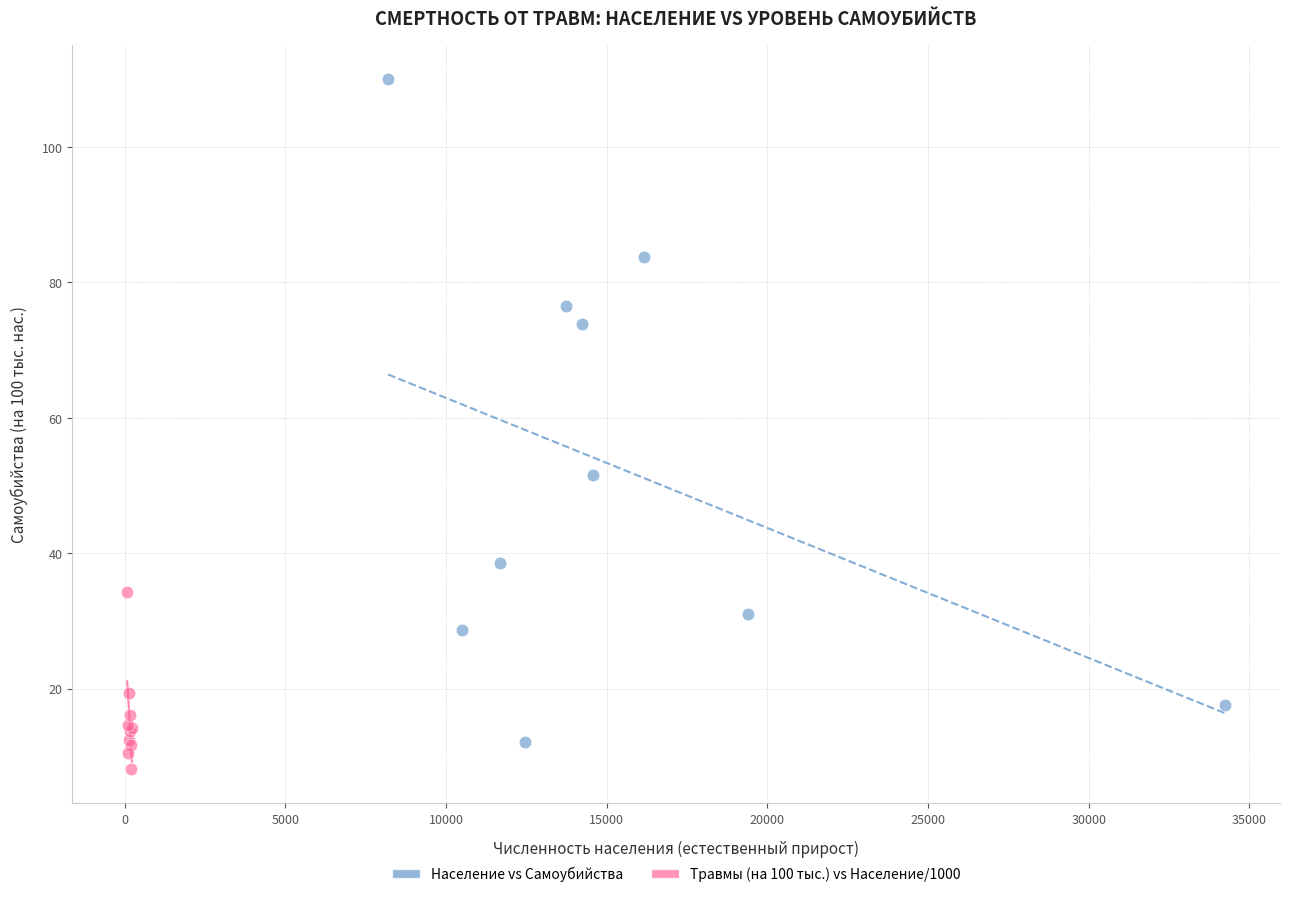

Which series has the widest spread of Y values?

Население vs Самоубийства